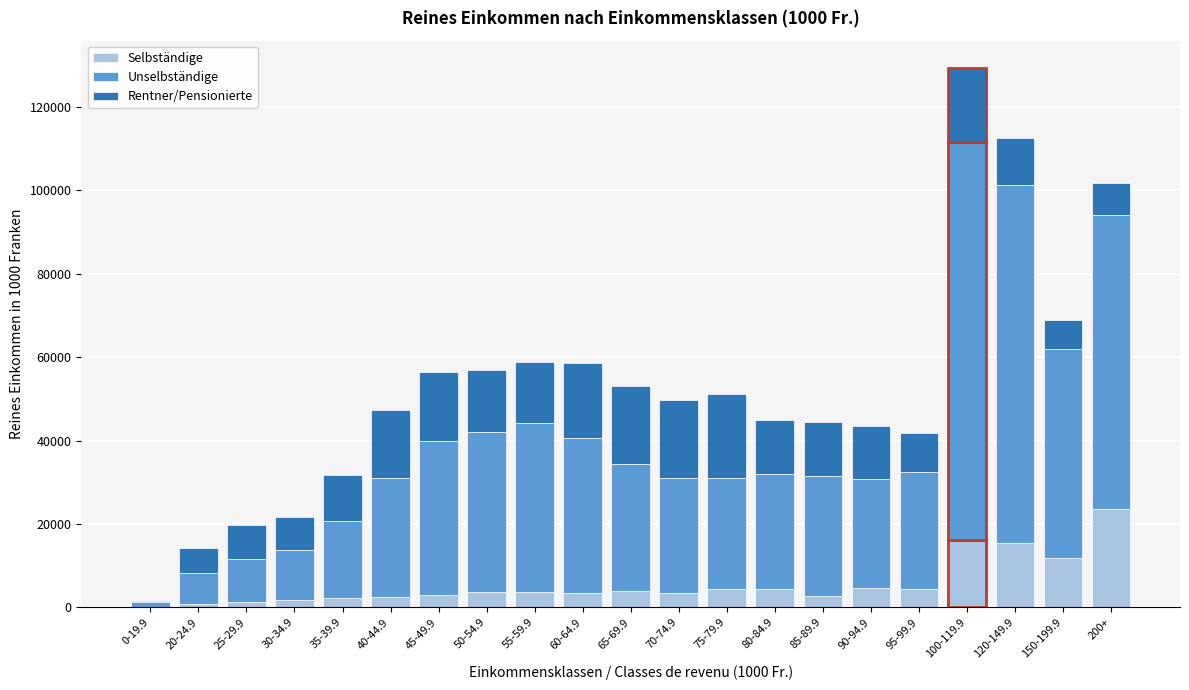

What is the total value across all series at 95-99.9?

41788.3